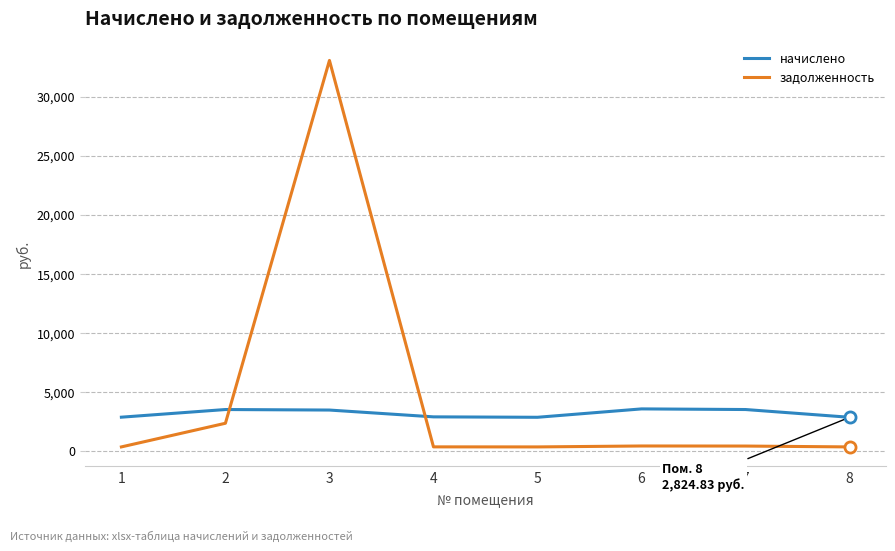

The задолженность series shows 59479.4 at 3. True or false?

False